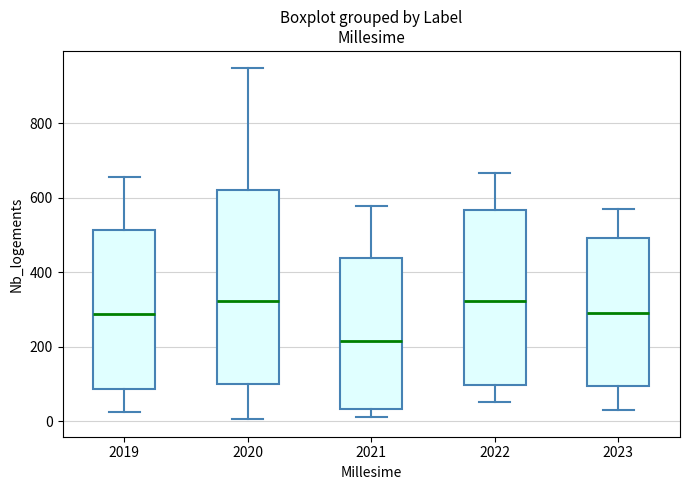

Which box's median line is the lowest?

2021